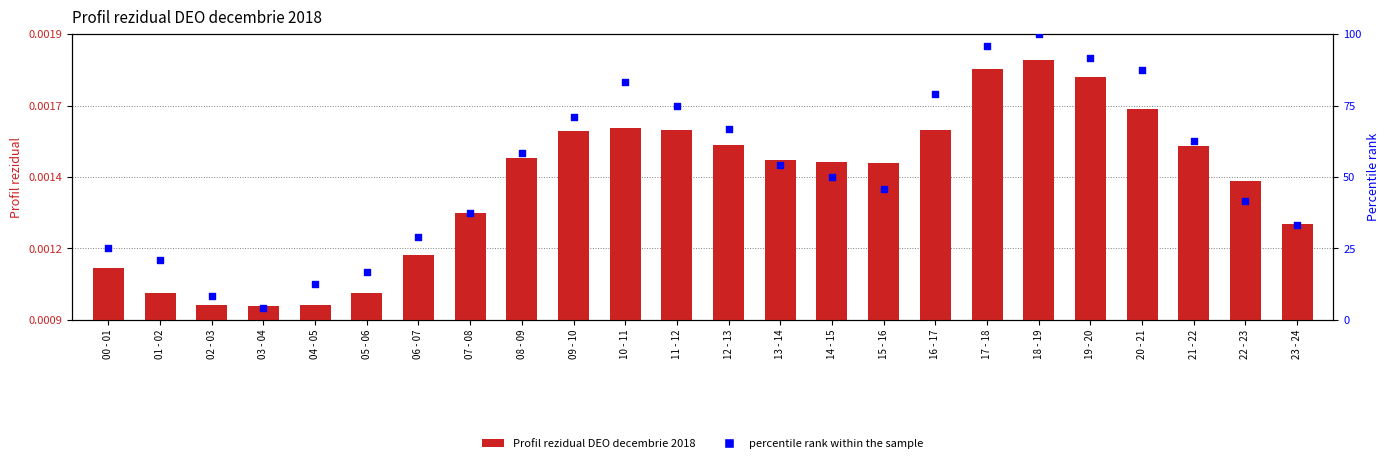

Is the value of percentile rank within the sample at 12 - 13 greater than the value of Profil rezidual DEO decembrie 2018 at 08 - 09?

Yes